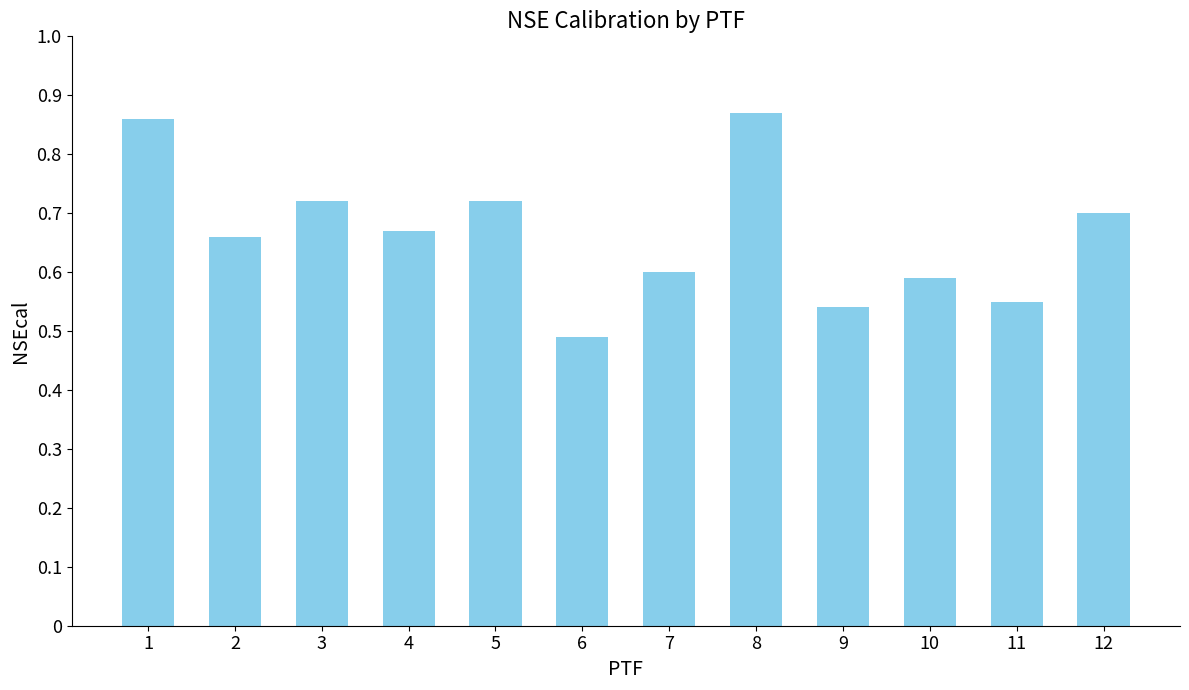

Which label corresponds to the smallest value in the chart?

6